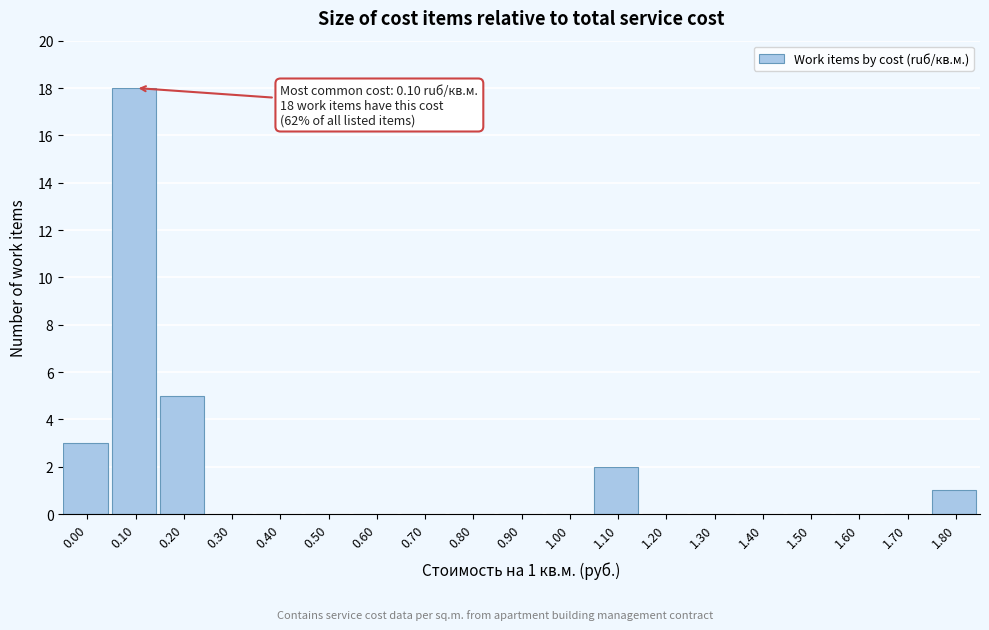

Reading left to right, transcribe all the data shown in this chart.

0.00=3	0.10=18	0.20=5	0.30=0	0.40=0	0.50=0	0.60=0	0.70=0	0.80=0	0.90=0	1.00=0	1.10=2	1.20=0	1.30=0	1.40=0	1.50=0	1.60=0	1.70=0	1.80=1